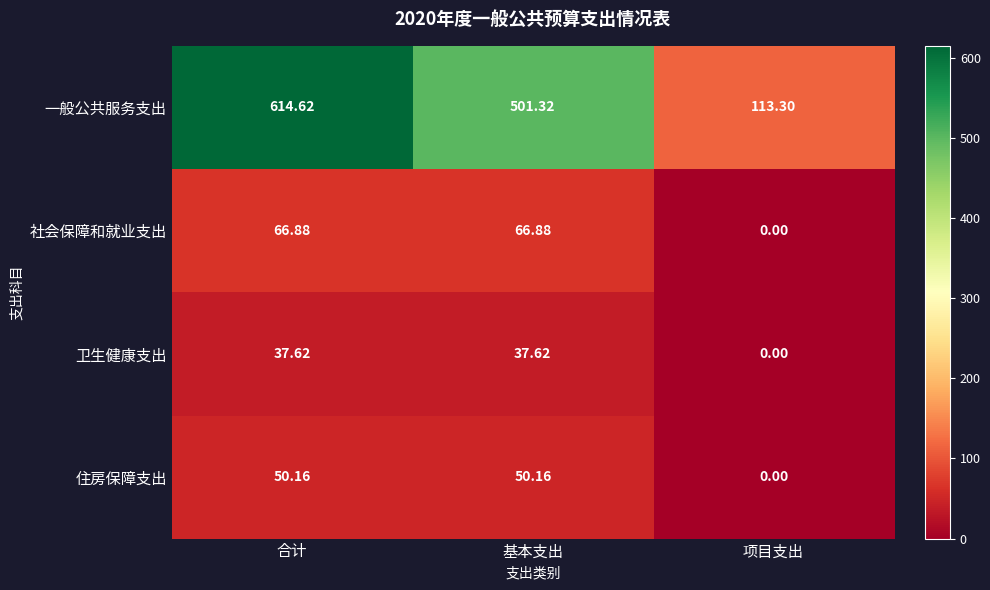

How many data points in 一般公共服务支出 are above 501?

2